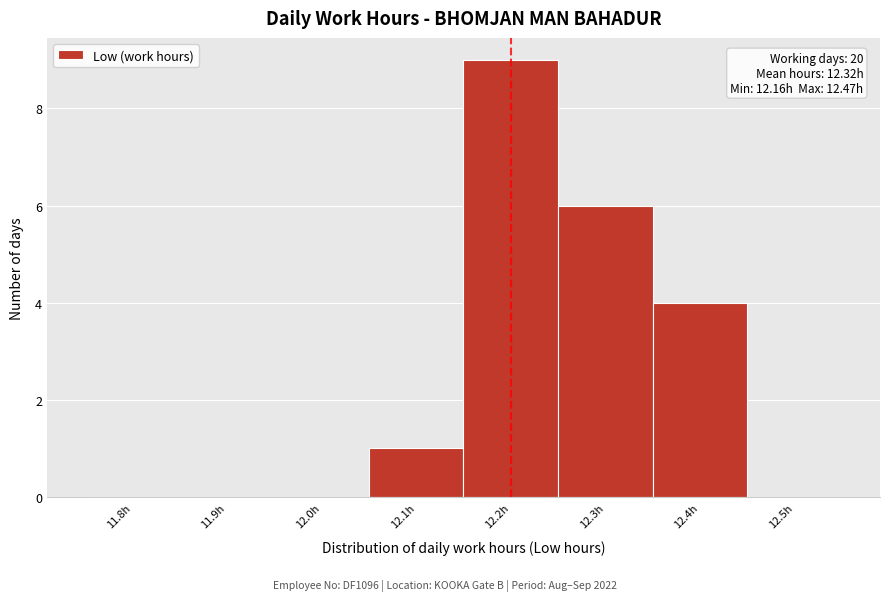

Reading left to right, transcribe all the data shown in this chart.

11.8h=0	11.9h=0	12.0h=0	12.1h=1	12.2h=9	12.3h=6	12.4h=4	12.5h=0